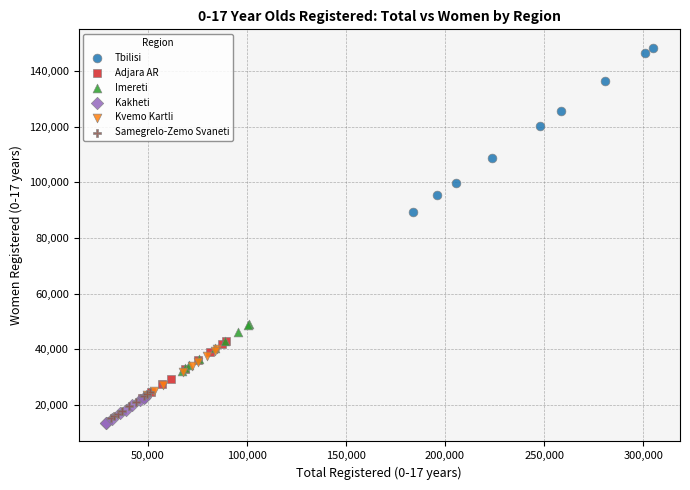

Which series reaches the maximum Y coordinate?

Tbilisi